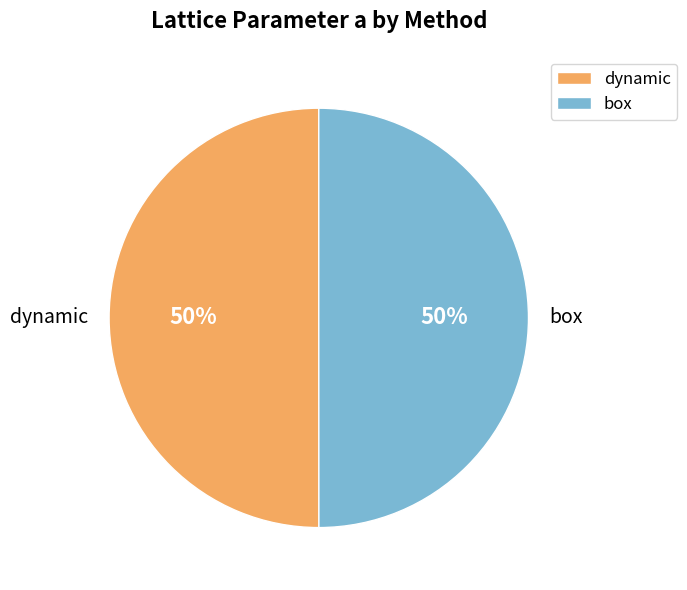

Is the sum of box and dynamic greater than half?

Yes